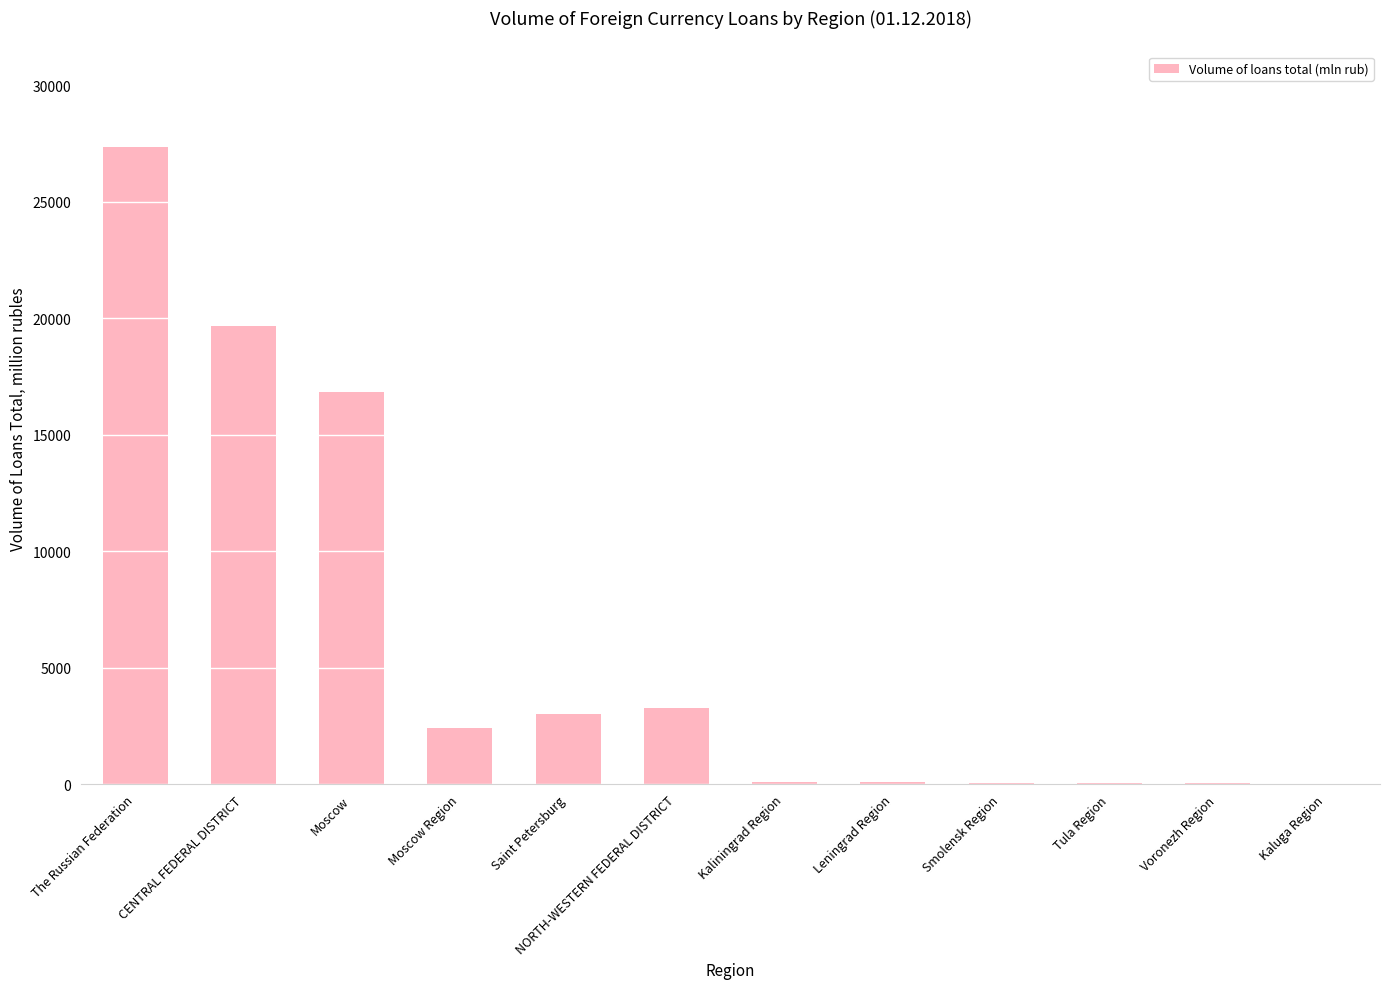

What is the maximum value shown in the chart?

27350